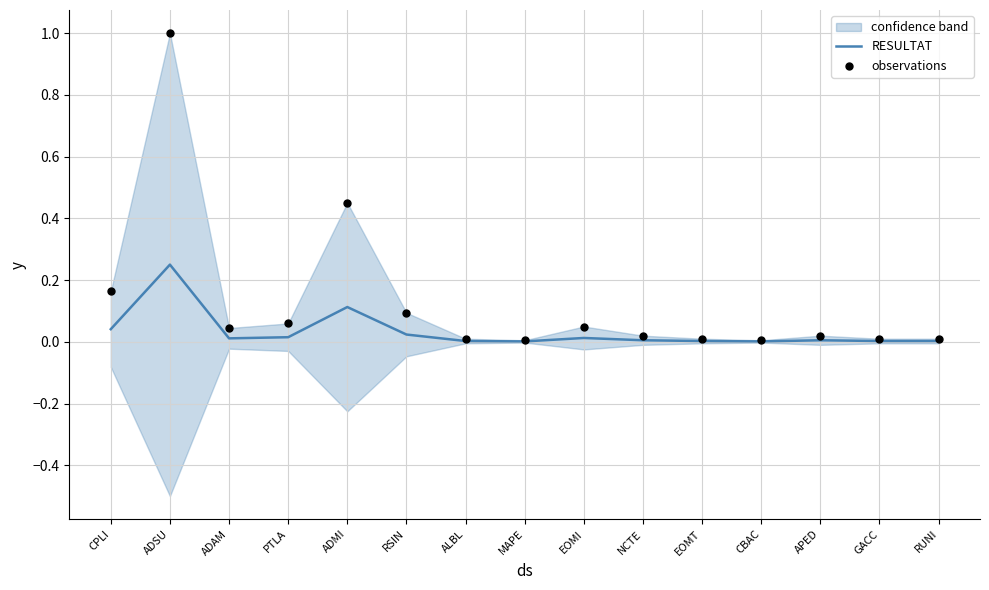

Which series has the largest total across all categories?

observations